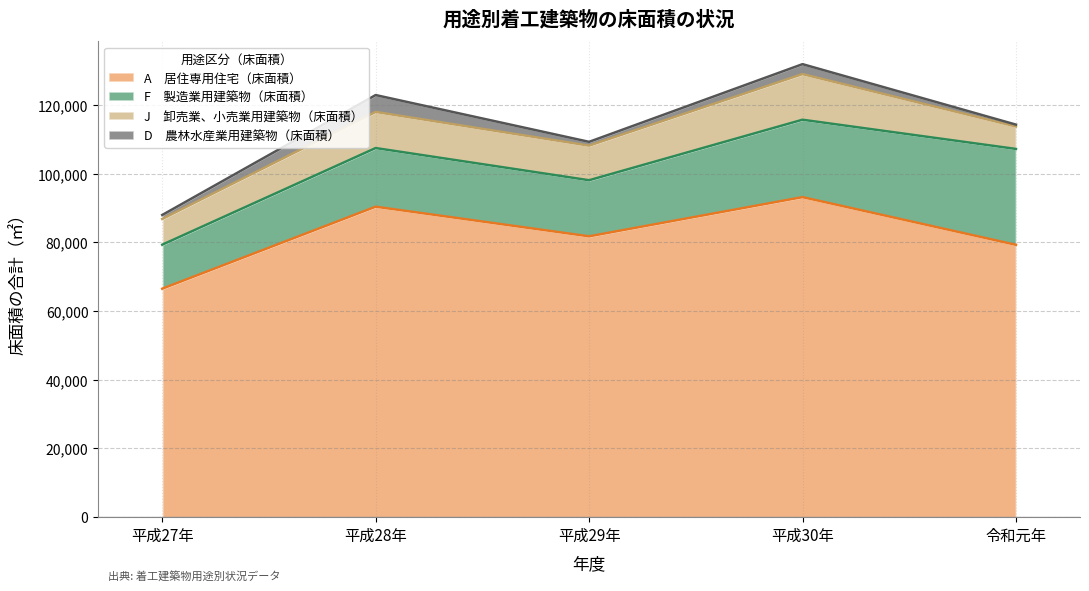

How many values in the F　製造業用建築物（床面積） series are below 17082?

2